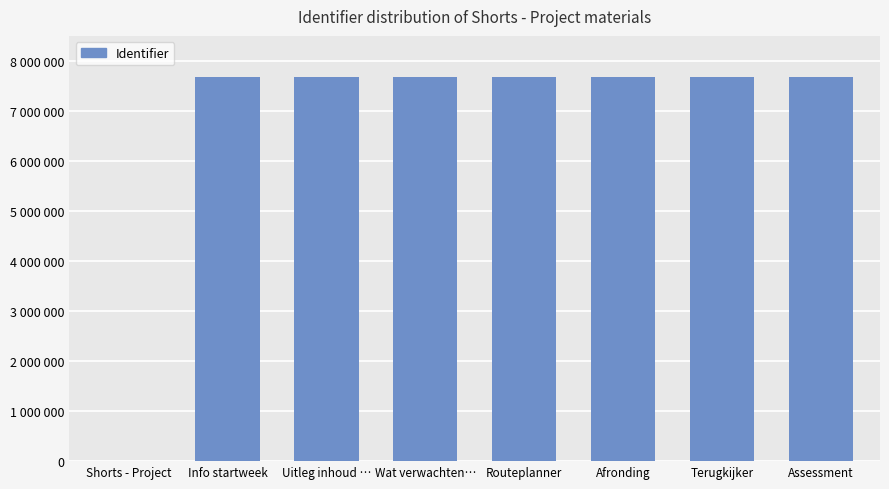

Rank the categories by value from highest to lowest.

Assessment, Terugkijker, Afronding, Routeplanner, Wat verwachten…, Uitleg inhoud …, Info startweek, Shorts - Project